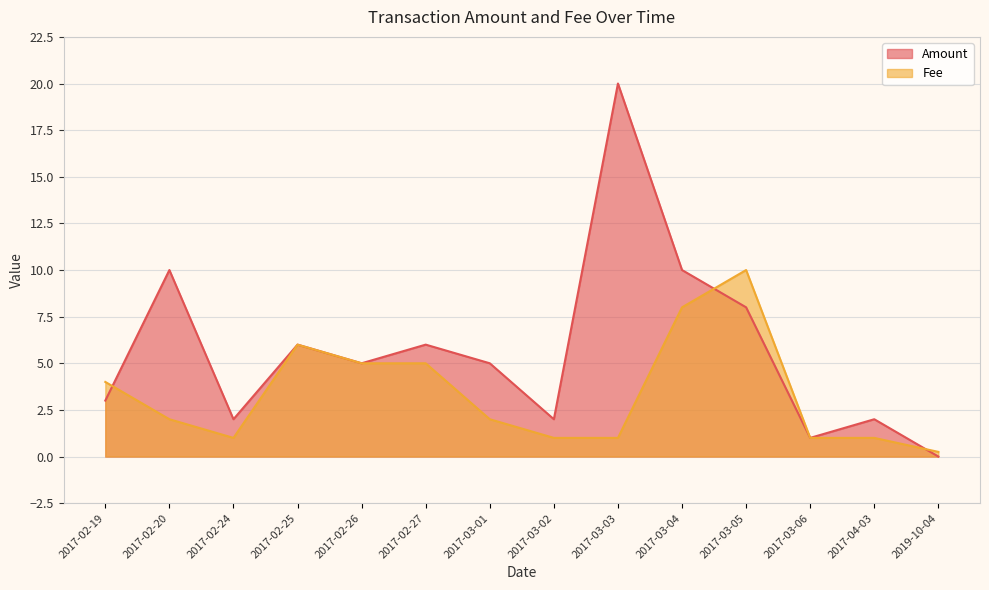

How many distinct data groups are displayed?

2